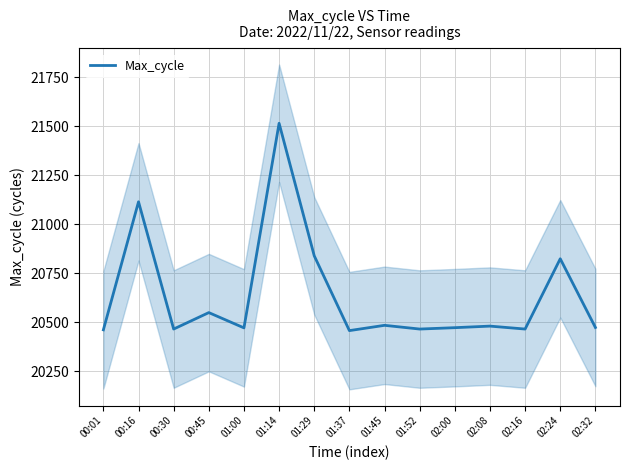

Where is the first local minimum?

00:30